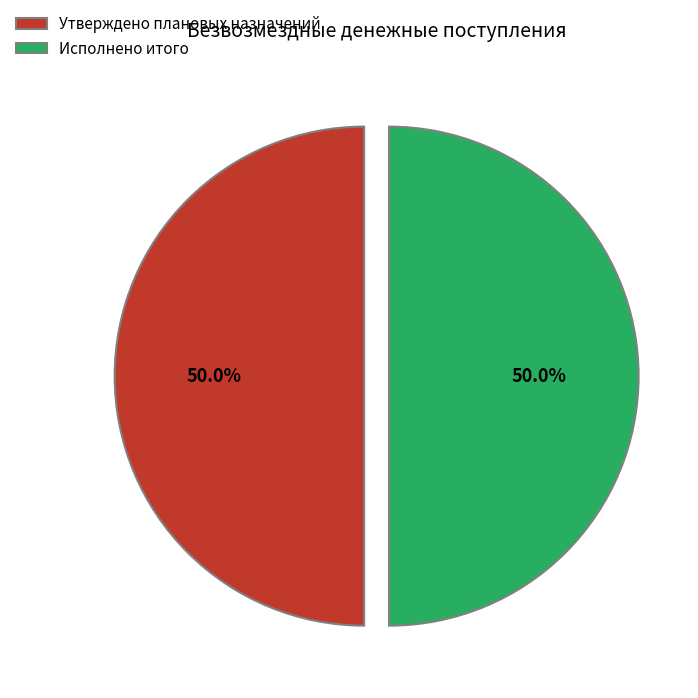

Do Исполнено итого and Утверждено плановых назначений together represent more than half of the pie?

Yes